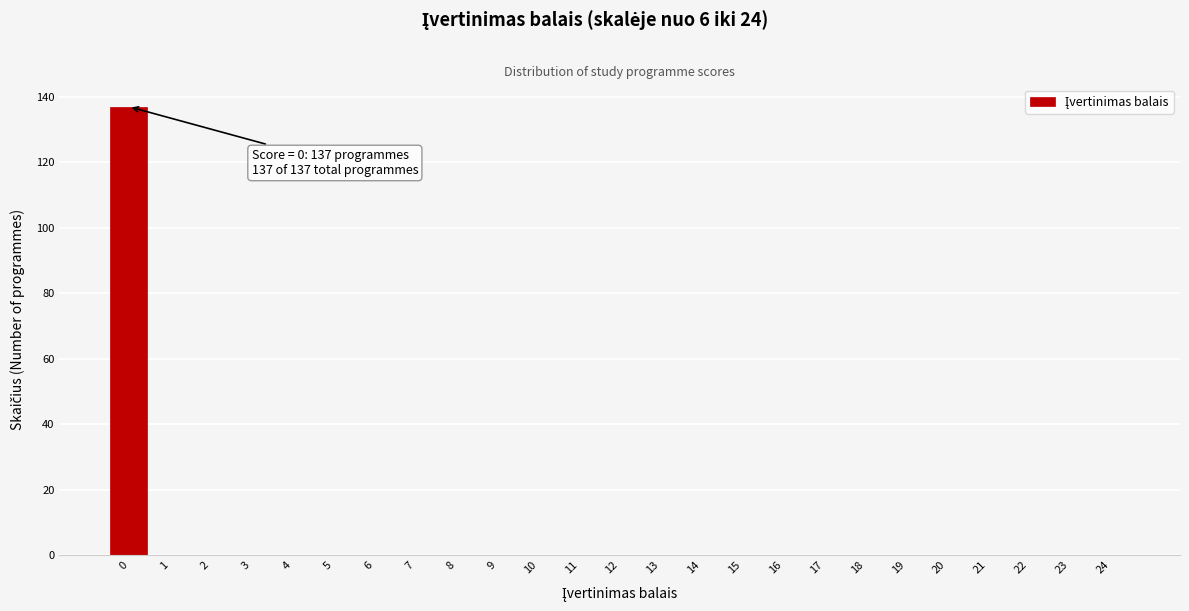

Over which range of the x-axis is the bar tallest?

-0.5 to 0.5